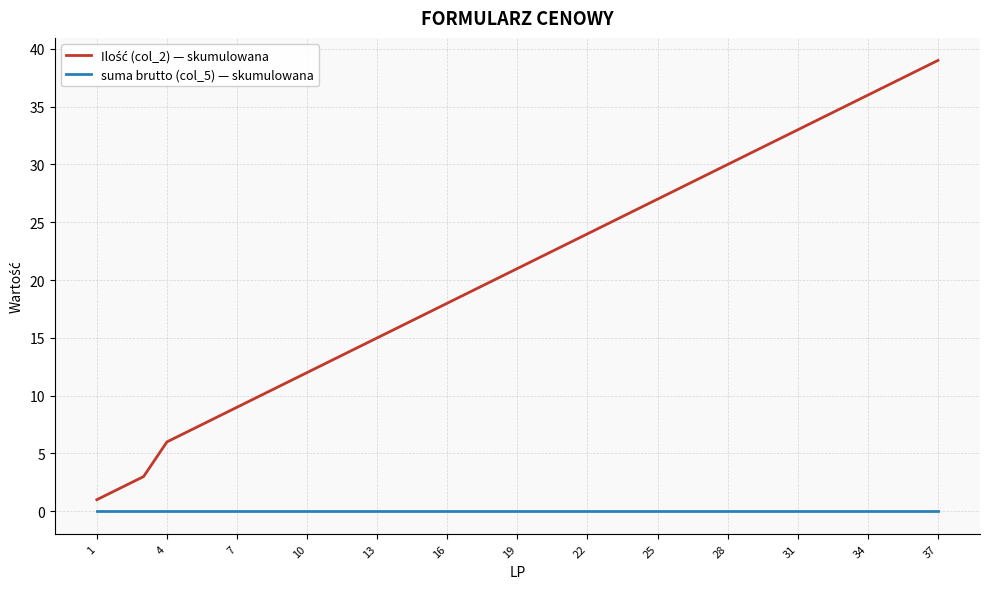

What is the maximum value shown in the chart?

39